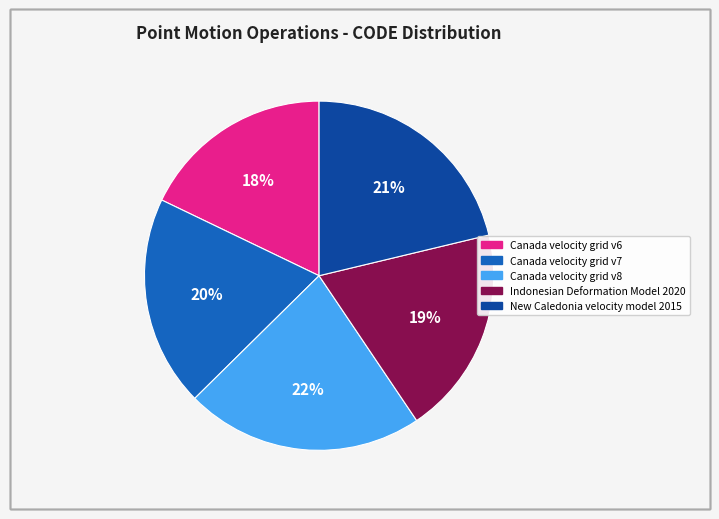

To the nearest percent, what portion does Indonesian Deformation Model 2020 represent?

19%